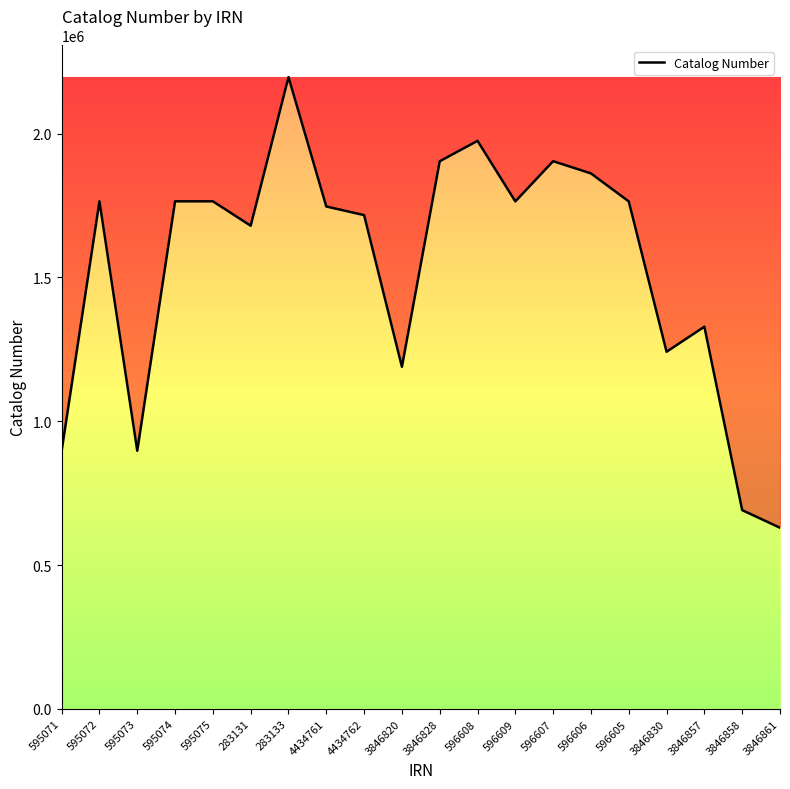

Which category has the highest value across all series?

283133